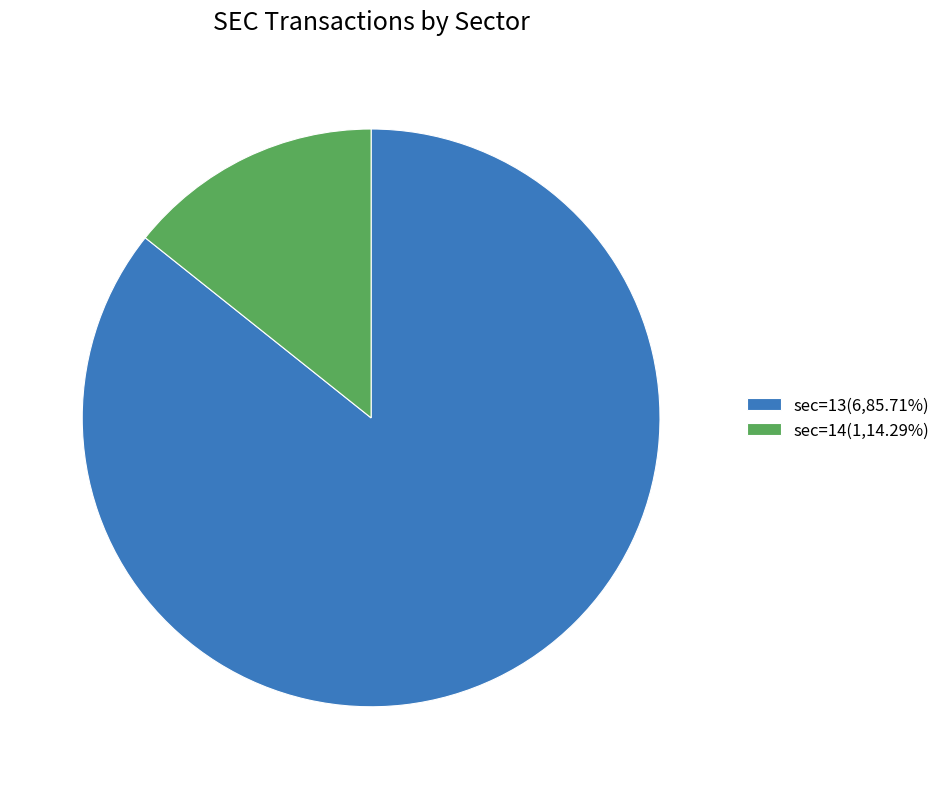

Combined, do sec=14(1,14.29%) and sec=13(6,85.71%) account for over 50%?

Yes